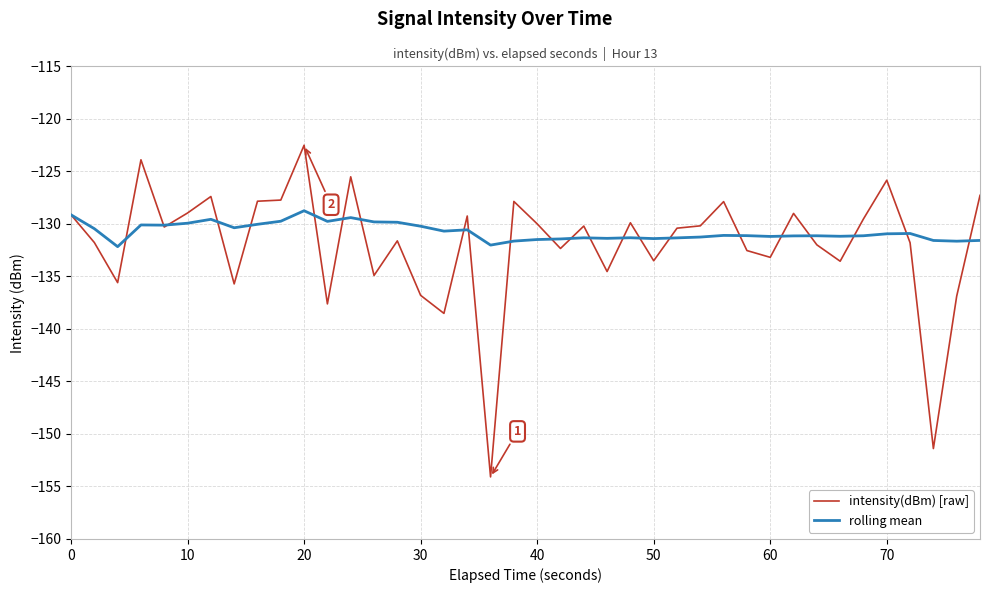

What is the minimum value shown in the chart?

-154.1